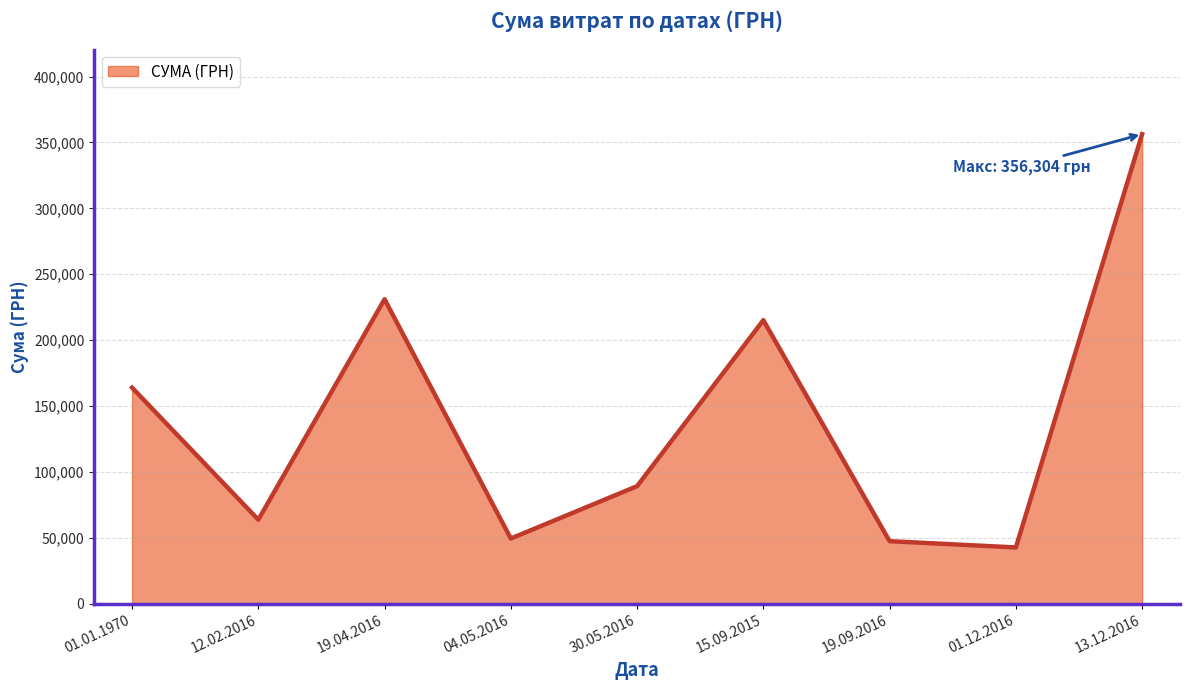

What is the sum of the values at 01.01.1970 and 12.02.2016?

227546.6